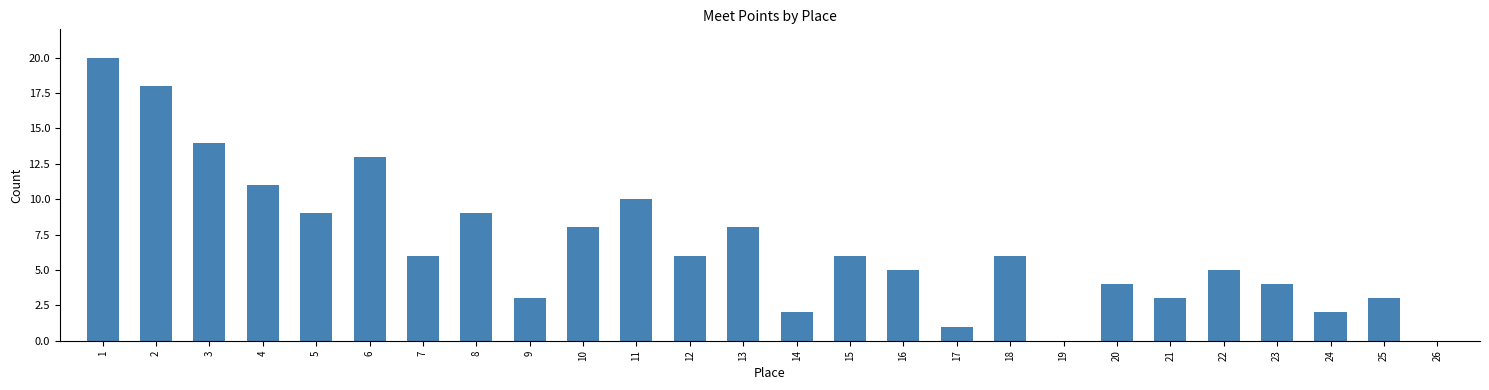

What is the change in value from 3 to 15?

-8